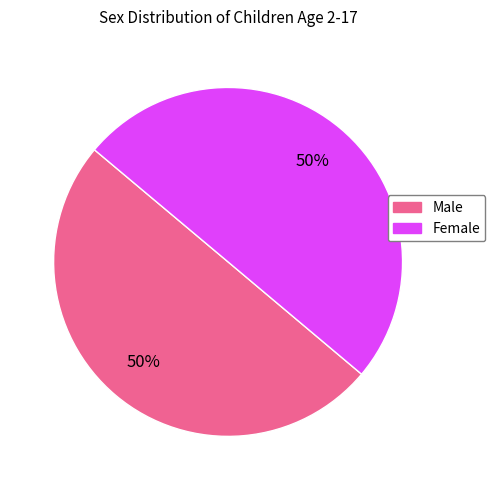

What percentage is the Female slice, to the nearest percent?

50%